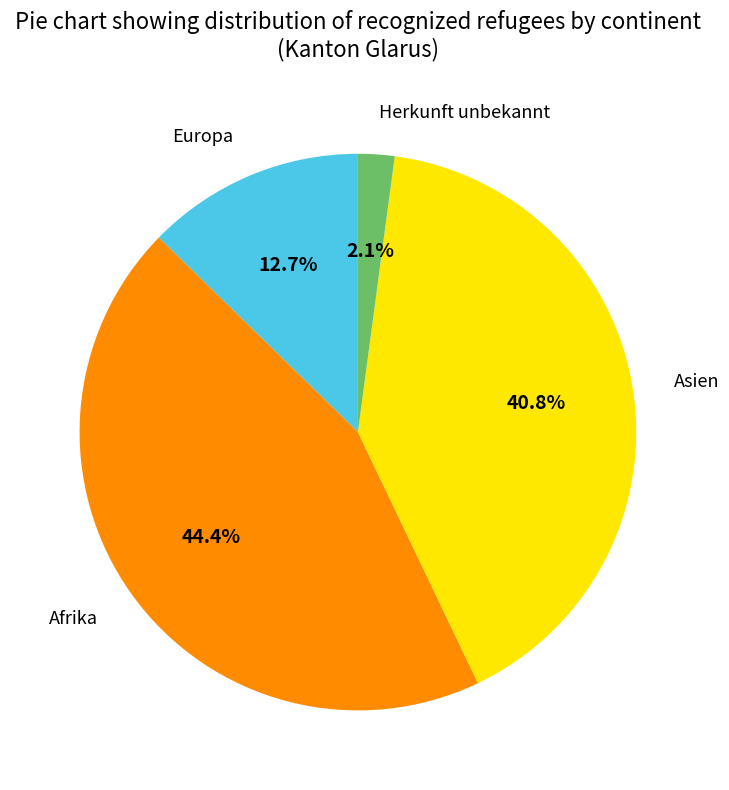

How many segments does this pie chart have?

4